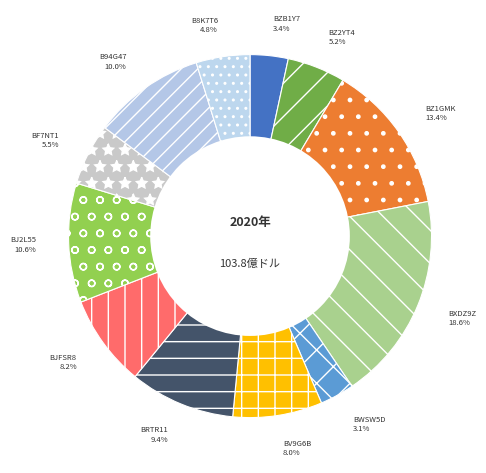

How many segments does this pie chart have?

12